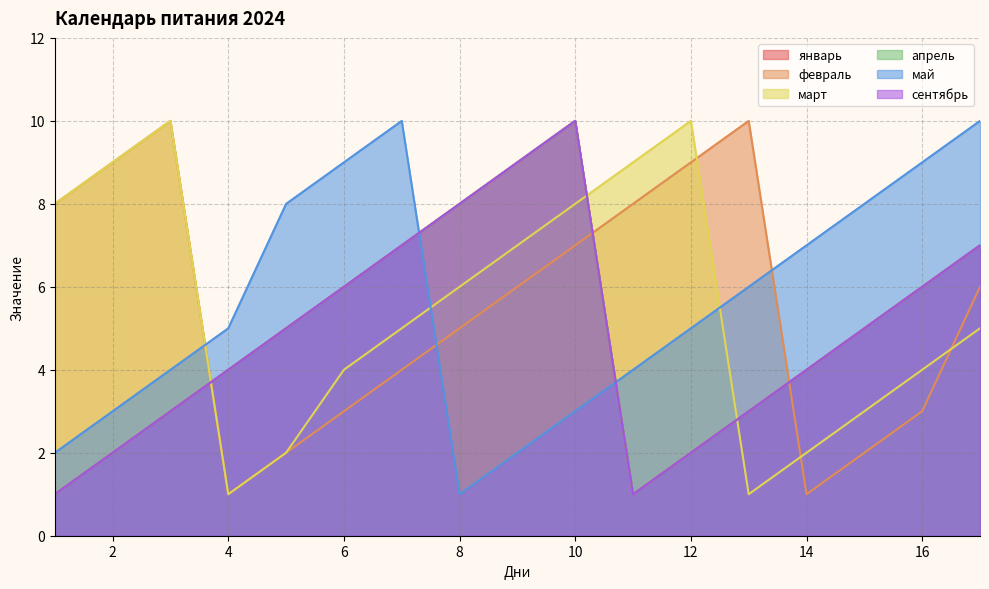

What are all the series names shown in the legend?

январь, февраль, март, апрель, май, сентябрь